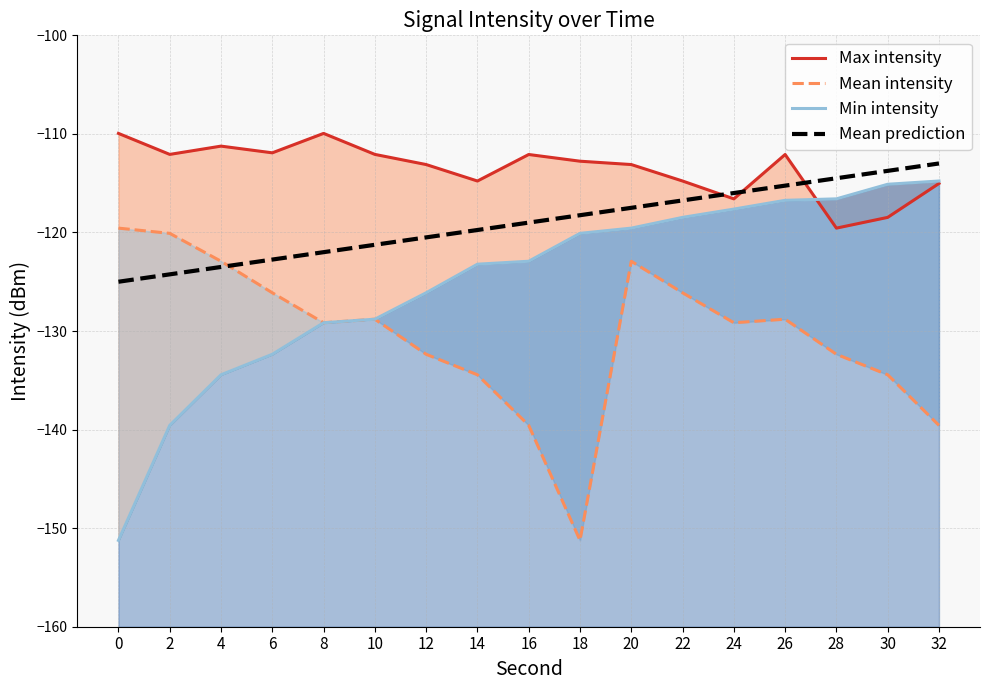

Is the value of Mean intensity at 16 greater than the value of Min intensity at 32?

No